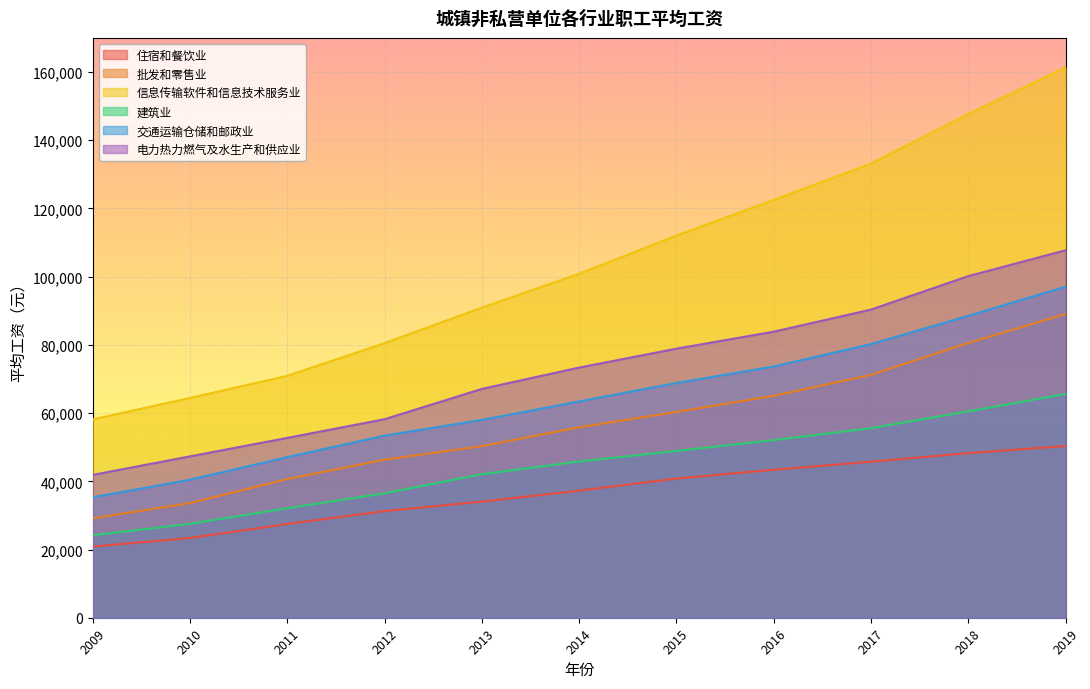

What is the sum of all 电力热力燃气及水生产和供应业 values?

801519